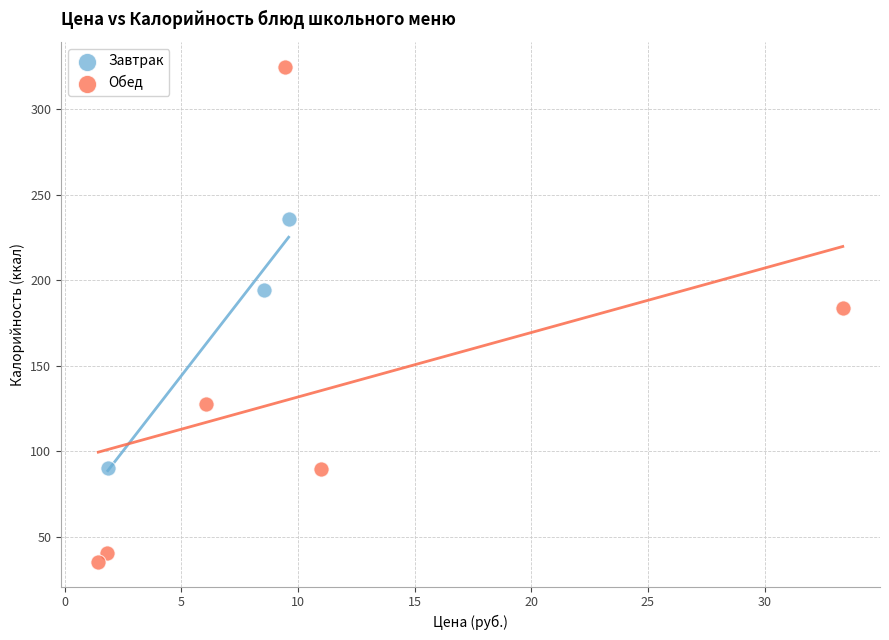

Which series reaches the minimum Y coordinate?

Обед